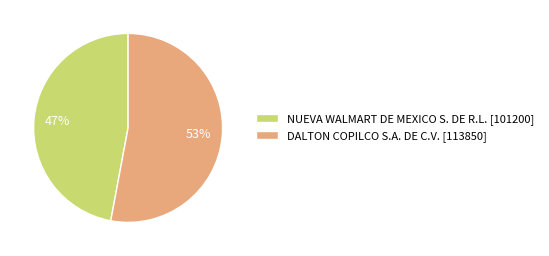

Is it true that DALTON COPILCO S.A. DE C.V. is 41% of the pie?

False